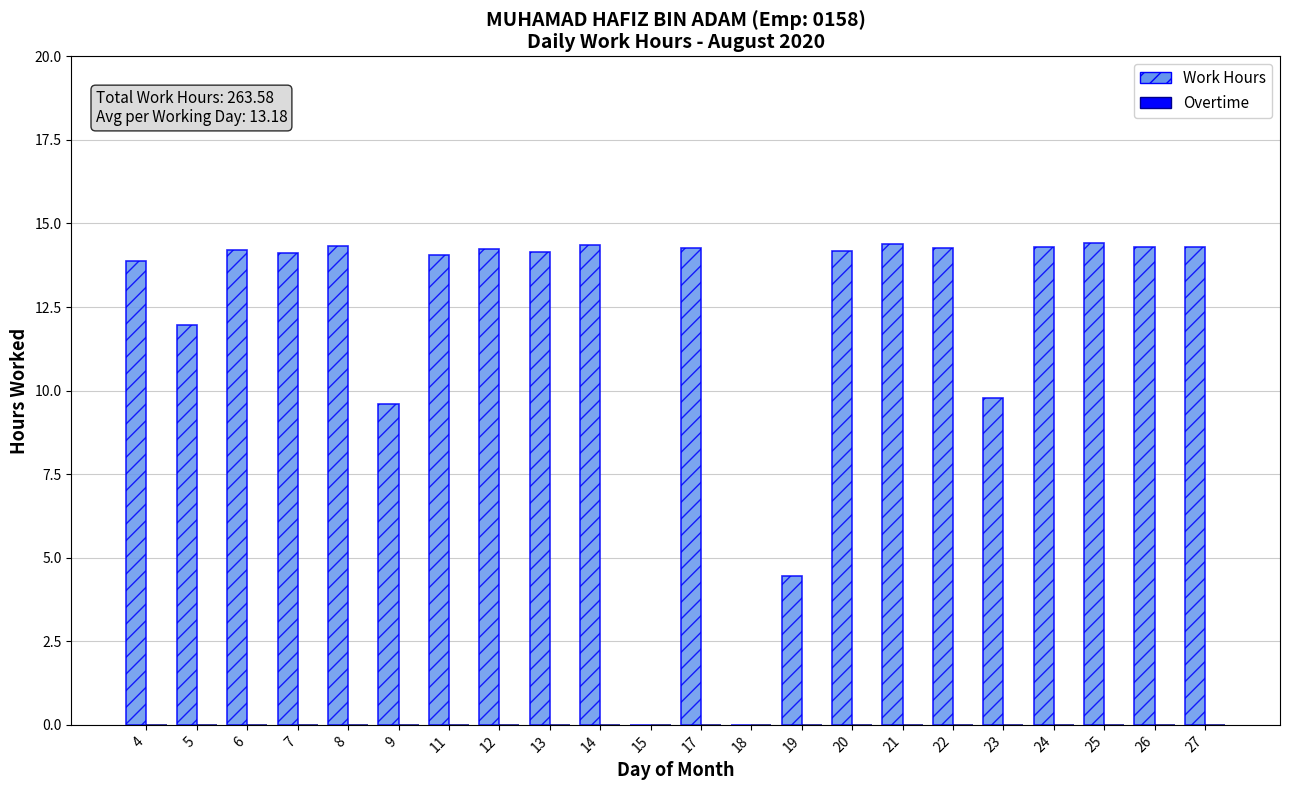

What is the sum of all values?

263.6